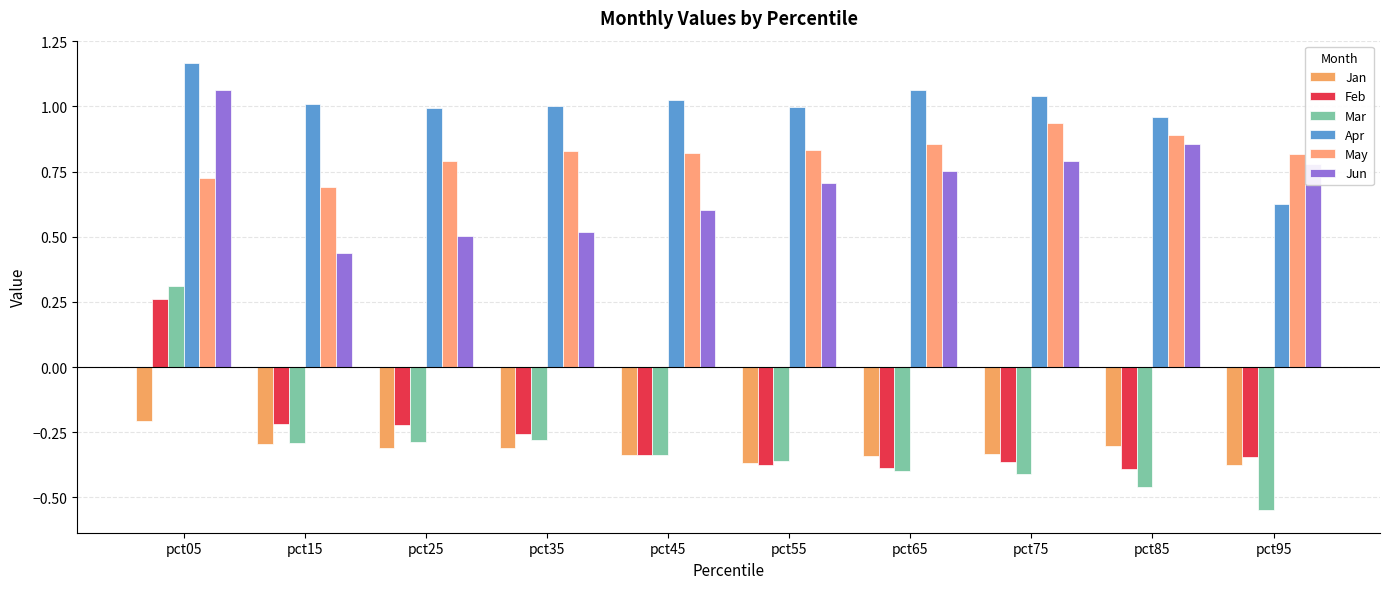

What is the lowest value of the Feb series?

-0.4